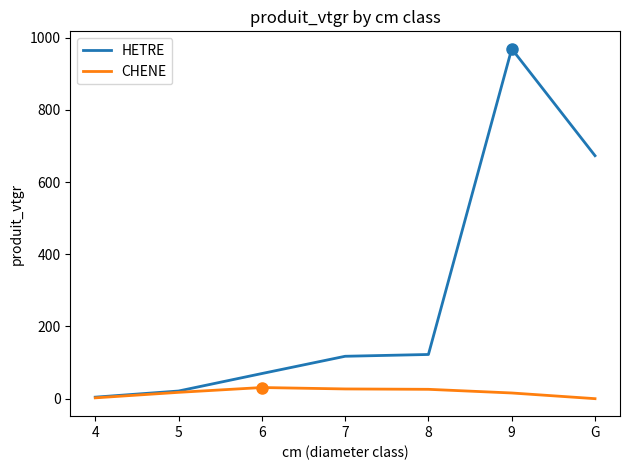

What is the spread (max minus min) of values at 8?

96.5